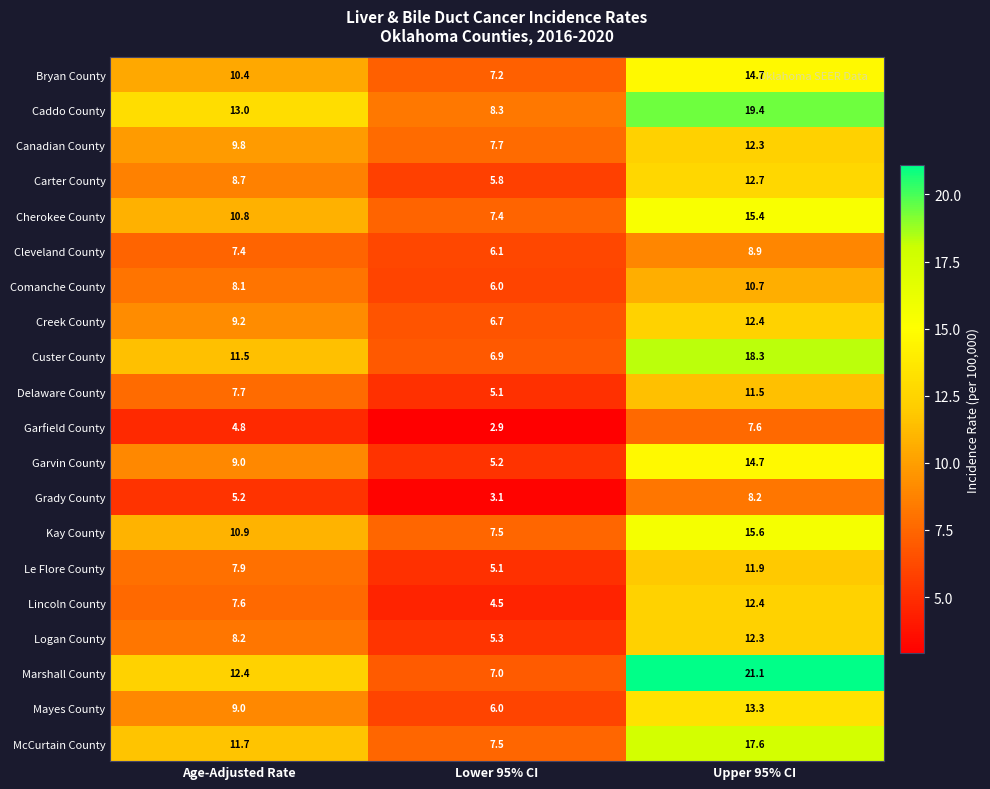

What is the approximate value of Logan County at Upper 95% CI?

12.3